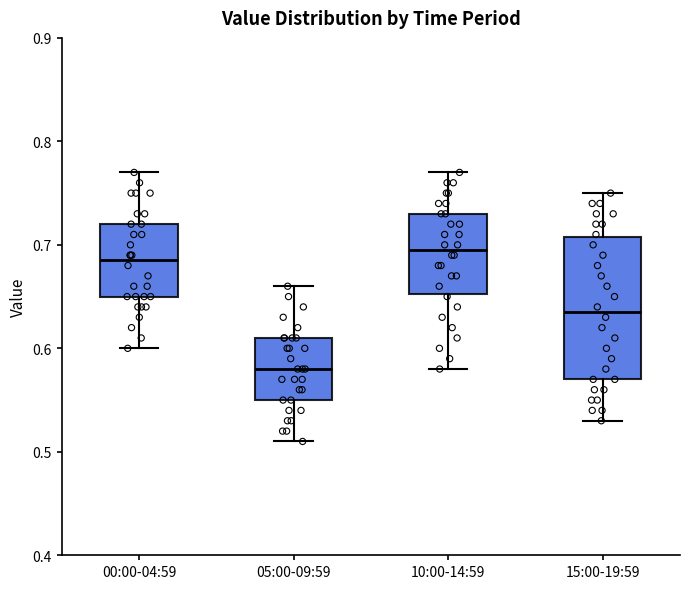

Where does the lower whisker of the box for 00:00-04:59 end on the y-axis? The values are not printed on the chart, so give them approximately, as read against the axis.

0.60